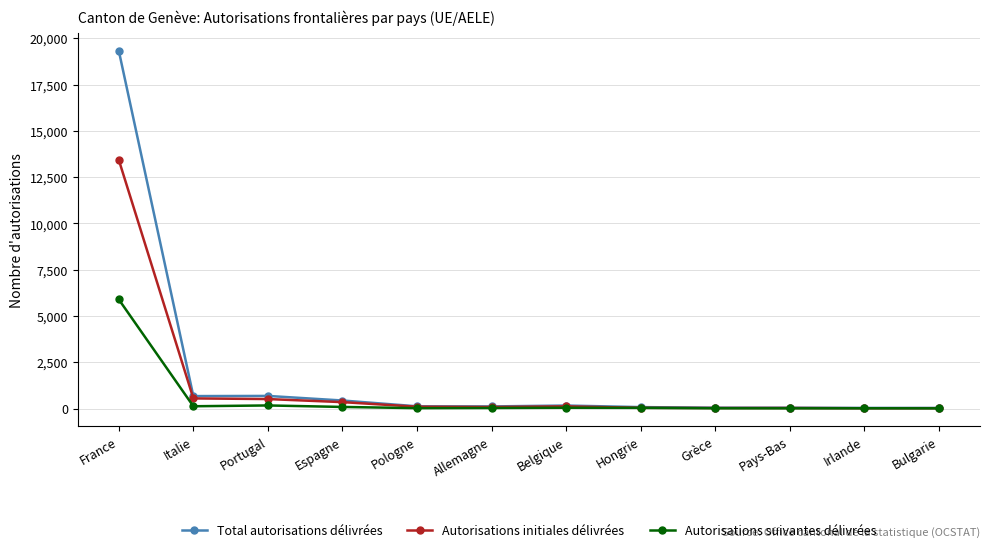

What value does the Total autorisations délivrées series have at Allemagne, to the nearest 10?

120